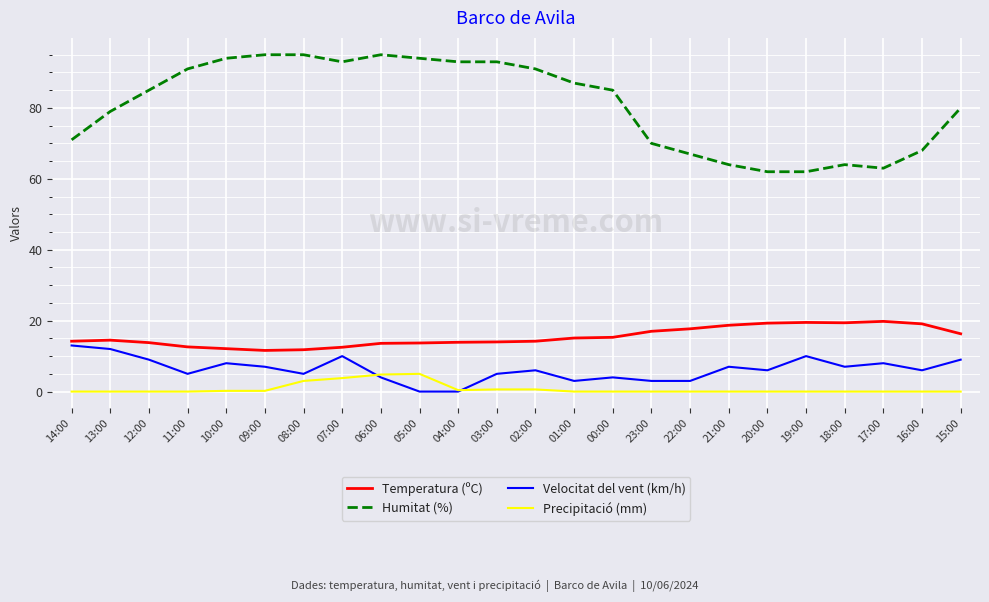

True or false: Temperatura (ºC) and Velocitat del vent (km/h) intersect in this chart.

False